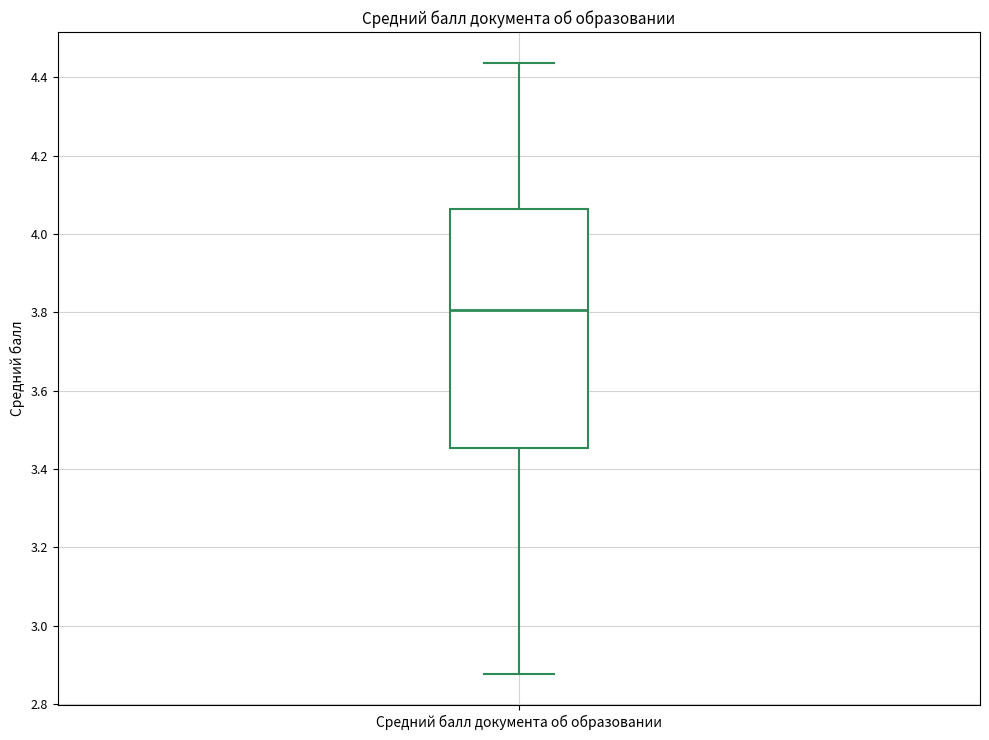

Read this box plot against the y-axis: the position of the median line, the range covered by the box, and the ends of both whiskers. The values are not printed on the chart, so give them approximately, as read against the axis.

median 3.80, box 3.46 to 4.06, whiskers 2.88 to 4.44